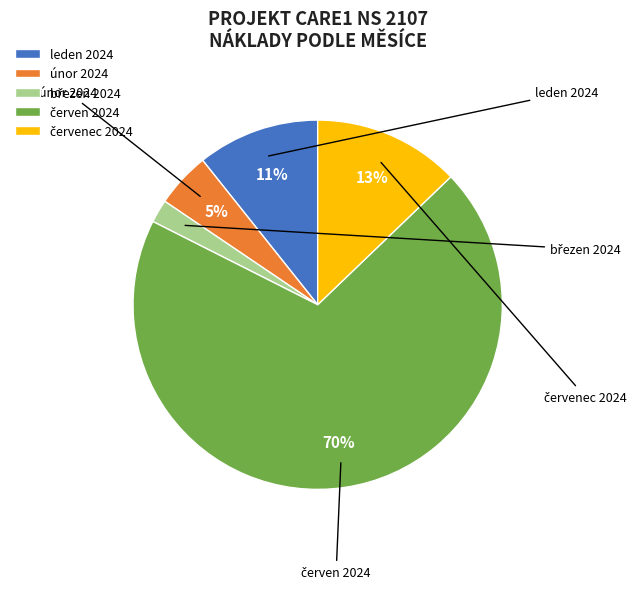

What is the smallest slice in the pie chart?

březen 2024